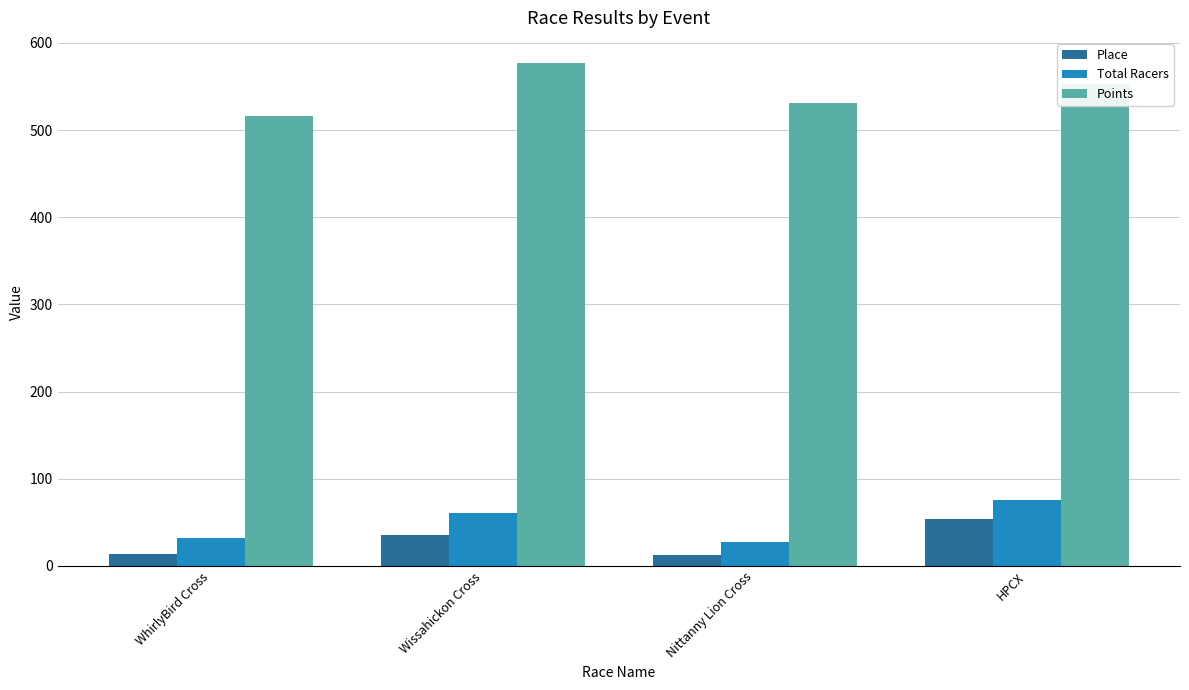

What is the label of the 4th bar from the left?

HPCX